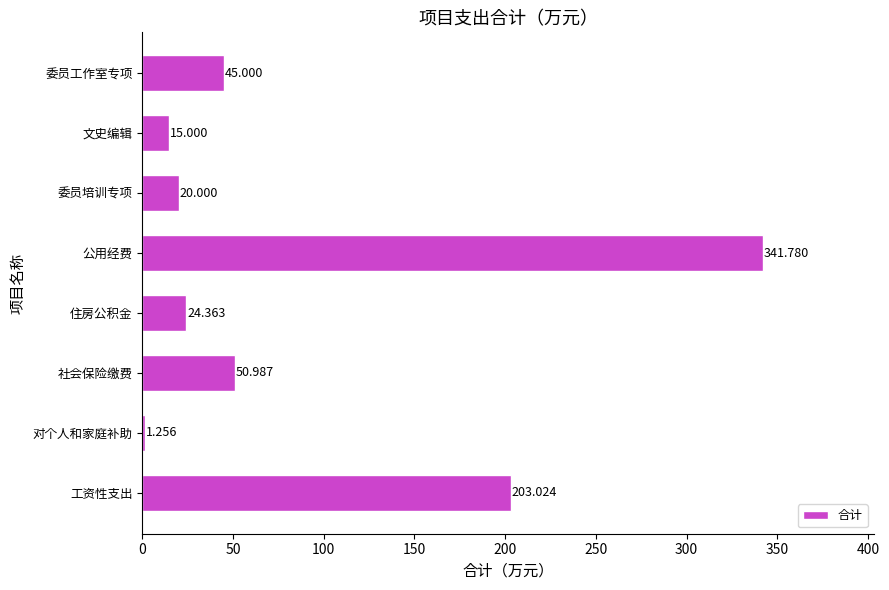

What is the greatest value displayed?

341.8